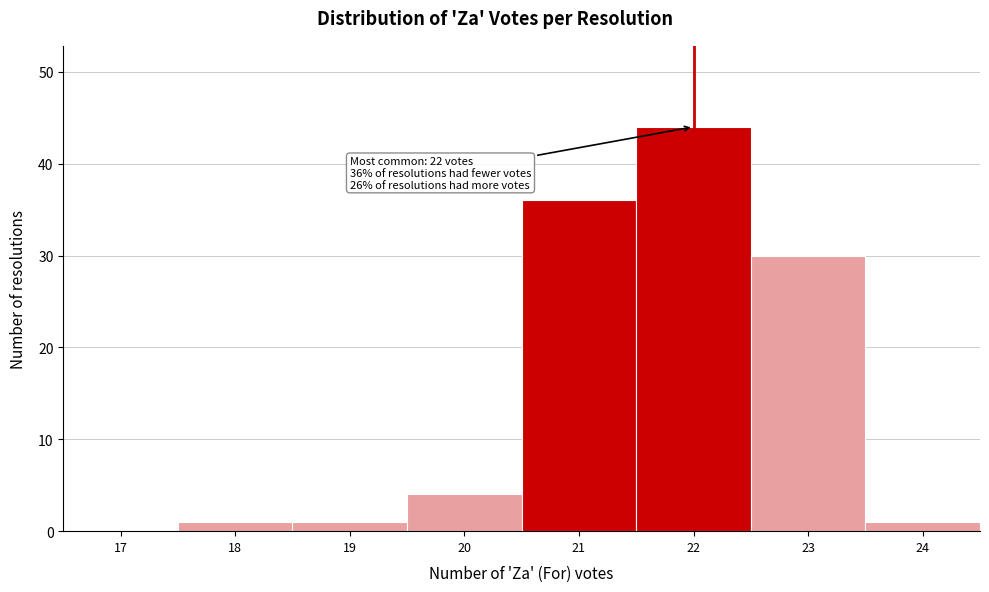

Reading right to left, what are all the values shown in this chart?

24=1	23=30	22=44	21=36	20=4	19=1	18=1	17=0